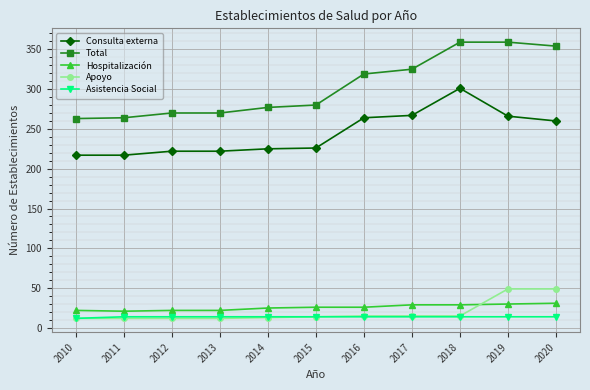

Which series has the widest spread of values?

Total